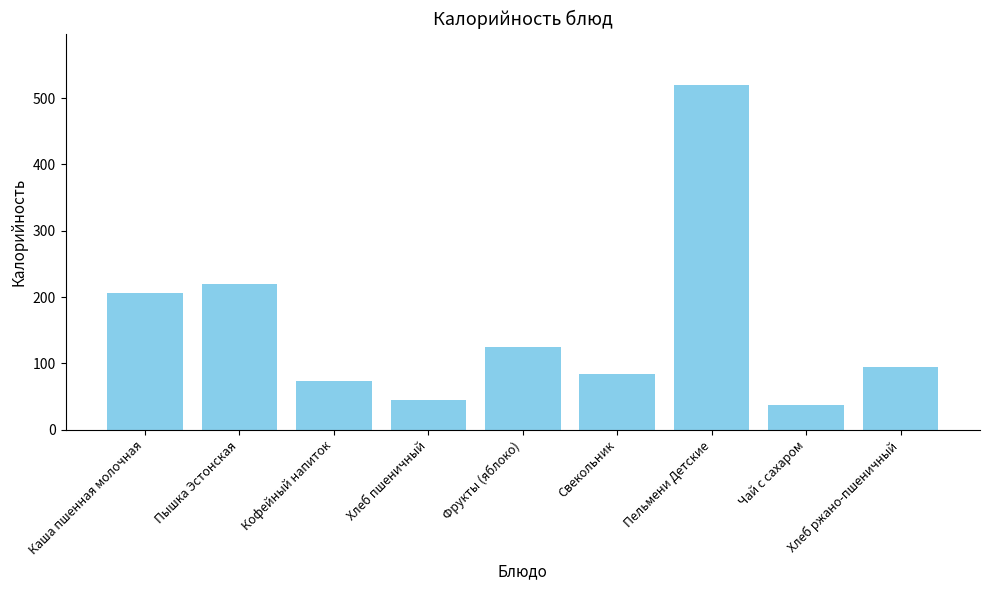

Where does the data first go above 94?

Каша пшенная молочная